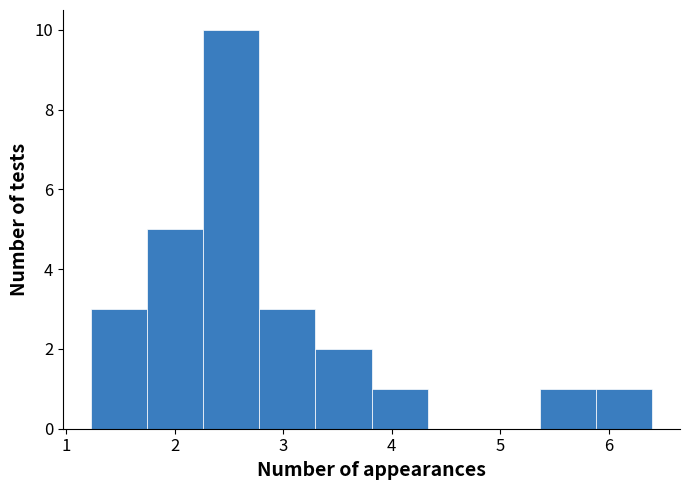

Reading left to right, list every bar in this chart as the range it spans on the x-axis followed by its height. Neither the bar edges nor the heights are printed on the chart, so give them approximately, as read against the axes.

1.2 to 1.7: 3
1.7 to 2.3: 5
2.3 to 2.8: 10
2.8 to 3.3: 3
3.3 to 3.8: 2
3.8 to 4.3: 1
4.3 to 4.8: 0
4.8 to 5.4: 0
5.4 to 5.9: 1
5.9 to 6.4: 1